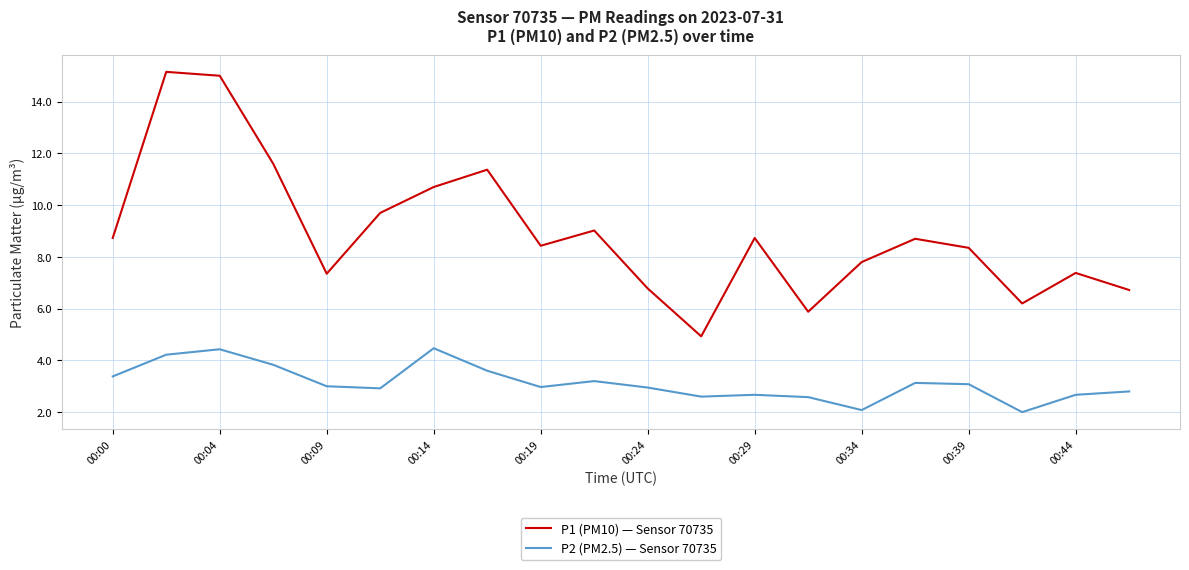

Which series has the widest spread of values?

P1 (PM10) — Sensor 70735